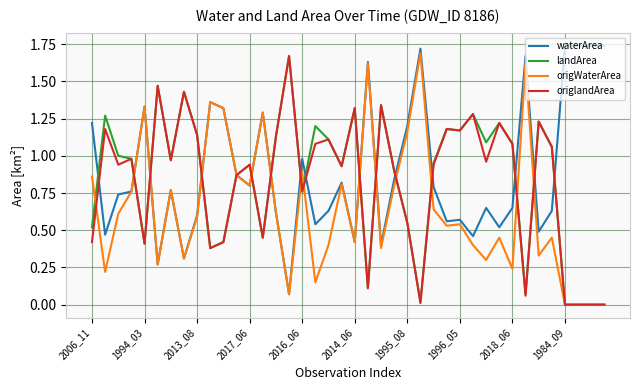

How many lines are shown in the chart?

4